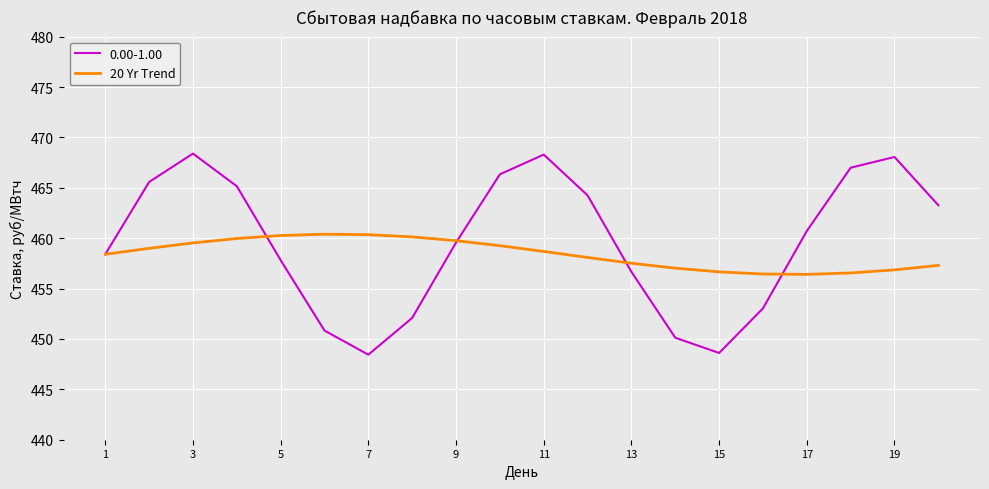

Which series has the largest range (max minus min)?

0.00-1.00